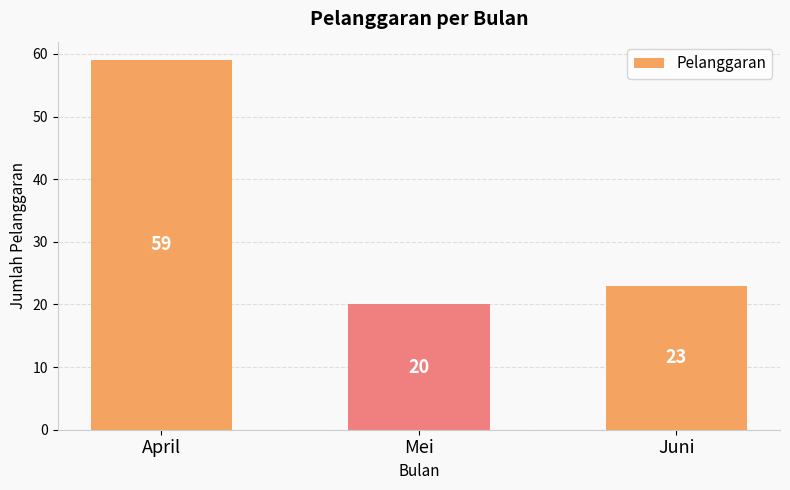

What is the change in value from Mei to Juni?

+3